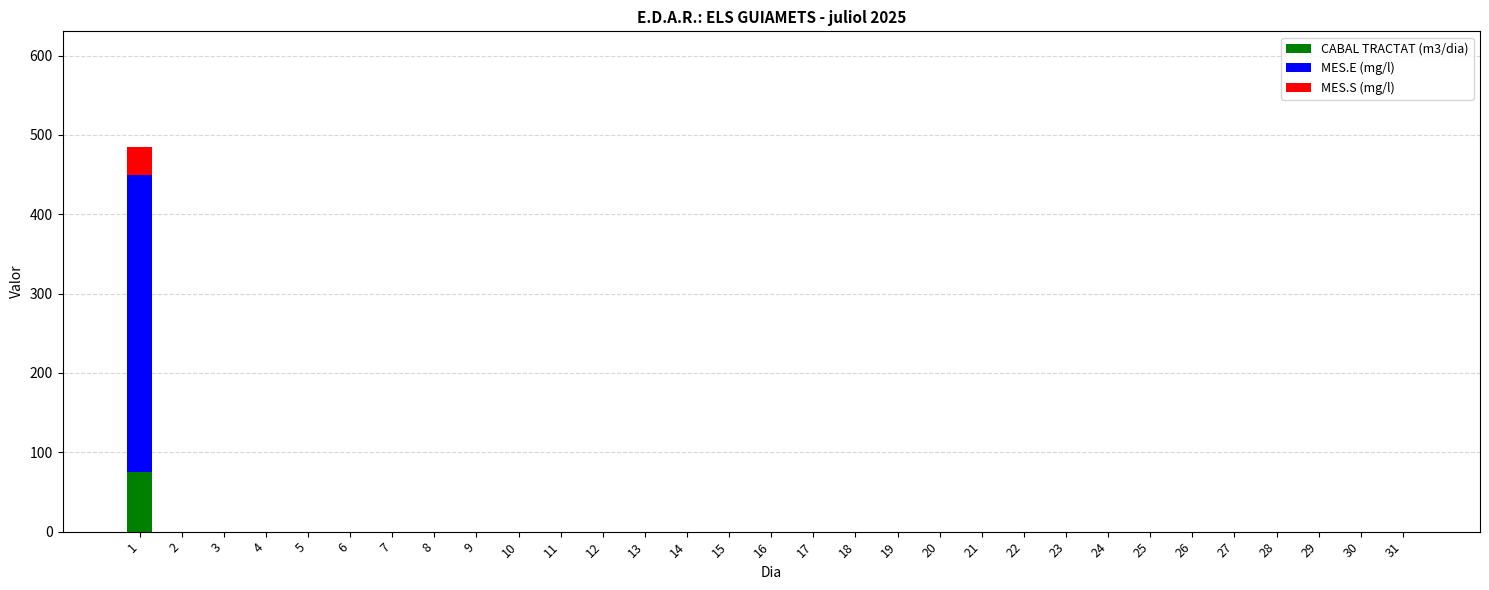

How many series are shown in this chart?

3